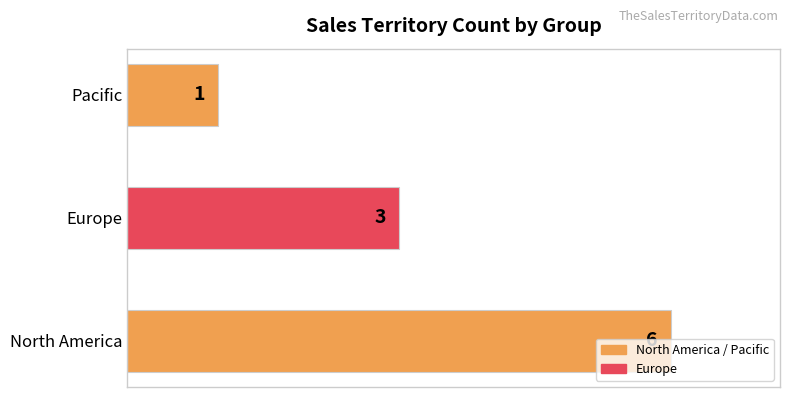

Does the chart contain any negative values?

No